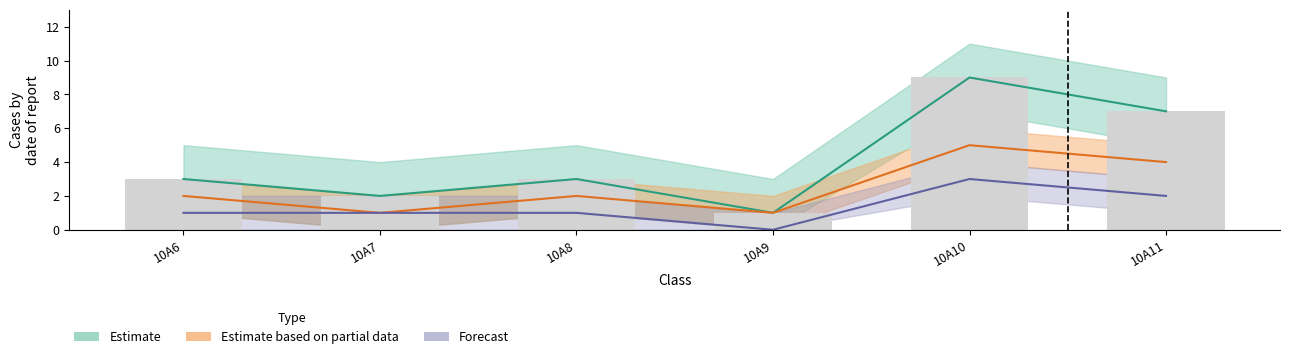

What is the value of the Estimate bar at the 4th from the left?

1